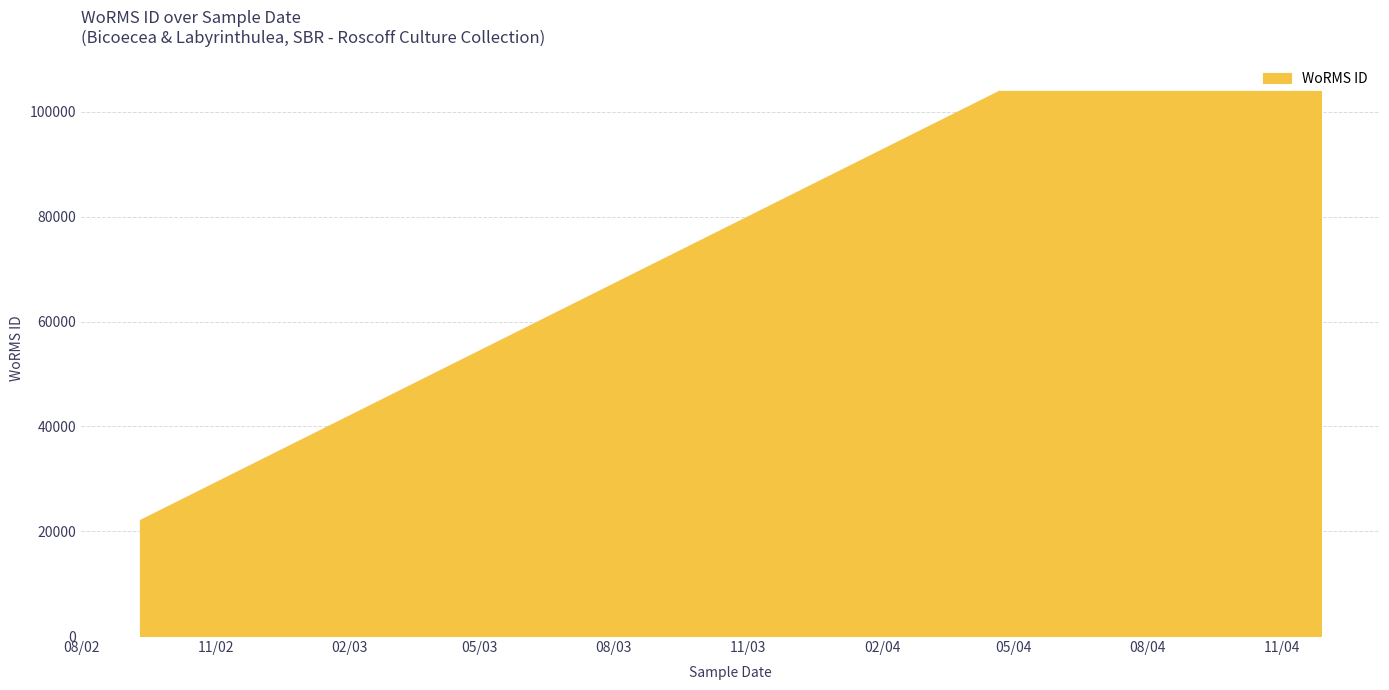

What is the average value?

96562